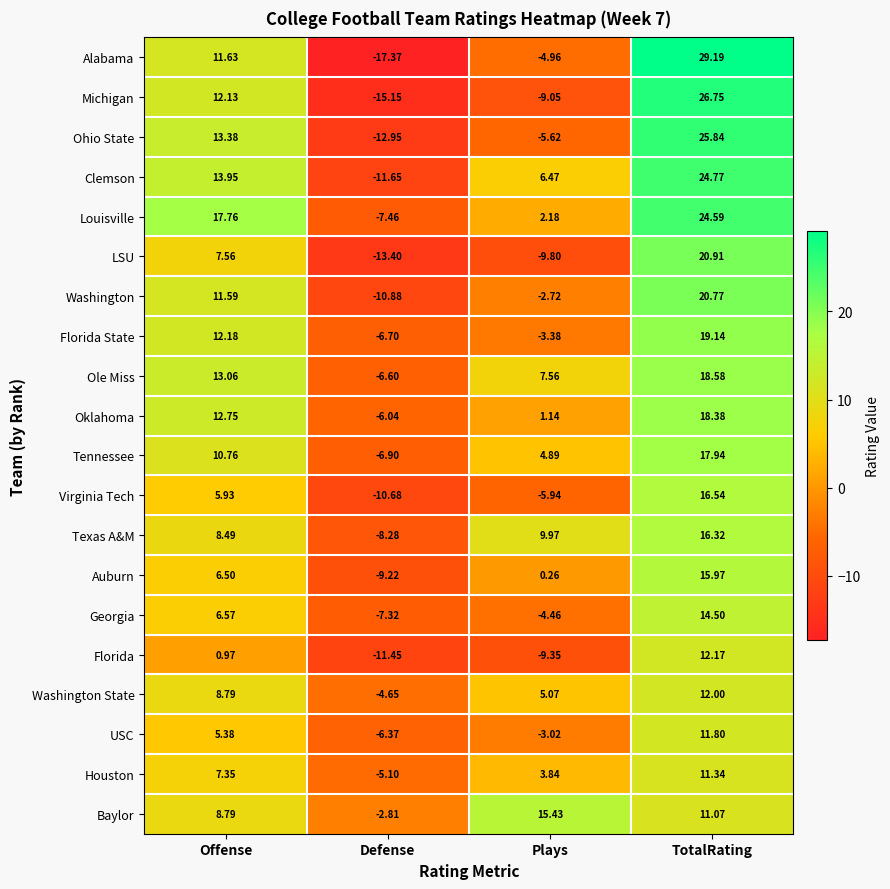

What is the smallest value displayed?

-17.4